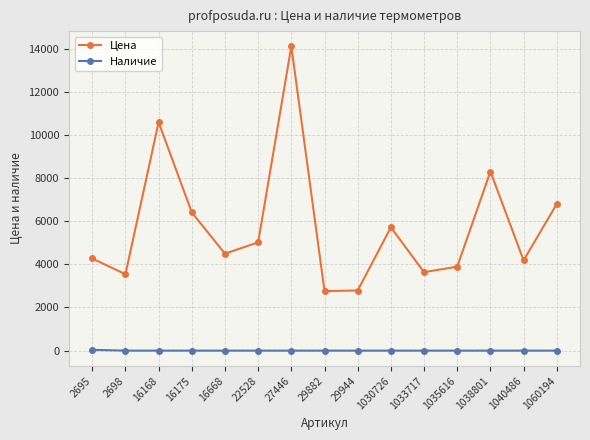

What is the maximum value shown in the chart?

14112